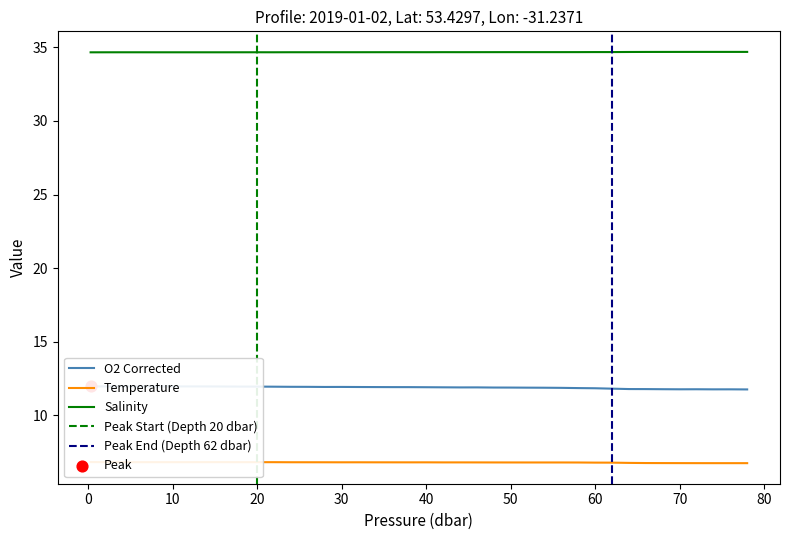

What are all the series names shown in the legend?

Temperature, Salinity, O2_corrected